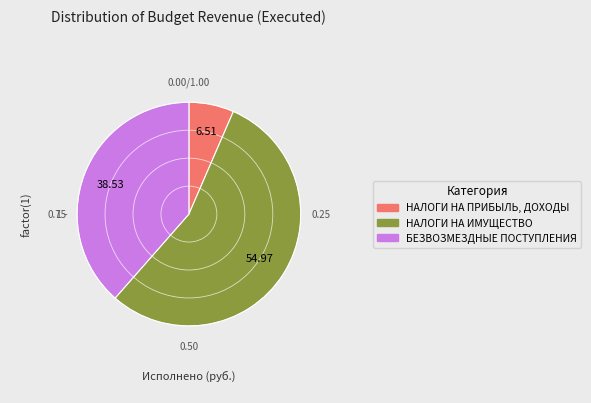

Approximately how many times larger is the value at БЕЗВОЗМЕЗДНЫЕ ПОСТУПЛЕНИЯ compared to НАЛОГИ НА ПРИБЫЛЬ, ДОХОДЫ?

5.9